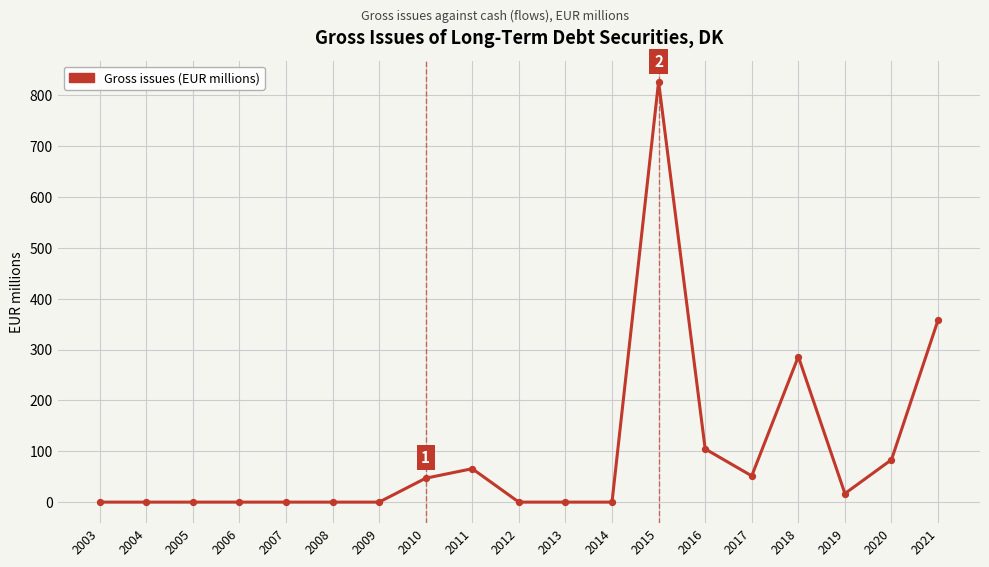

Which has a higher value, 2016 or 2014?

2016